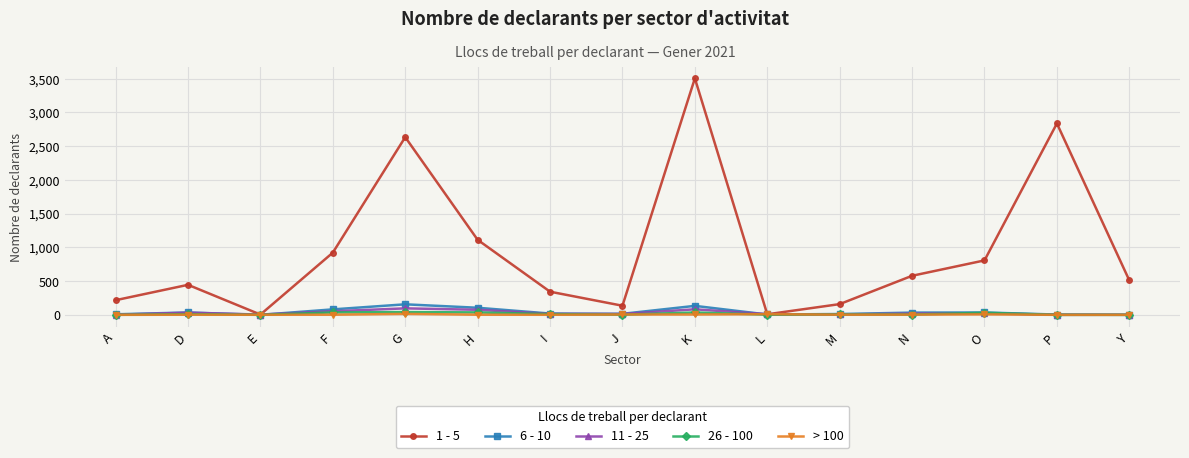

True or false: 11 - 25 has a value of 2 at A.

True